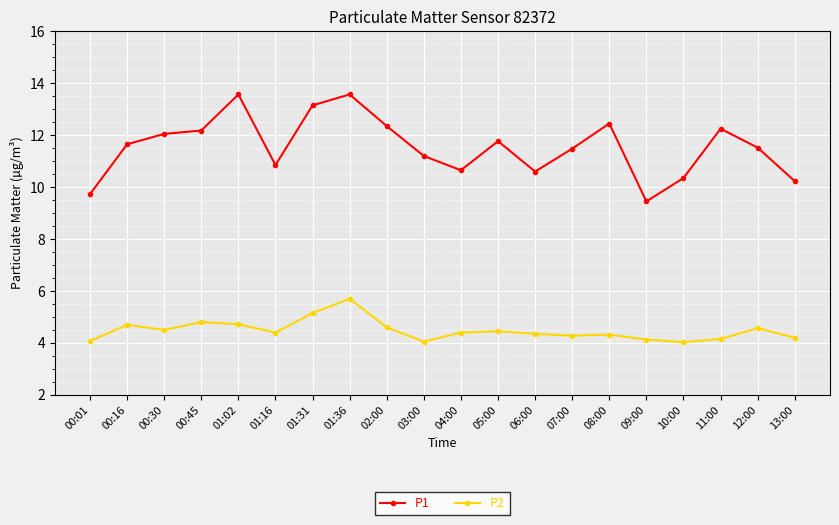

What is the sum of all P1 values?

231.1